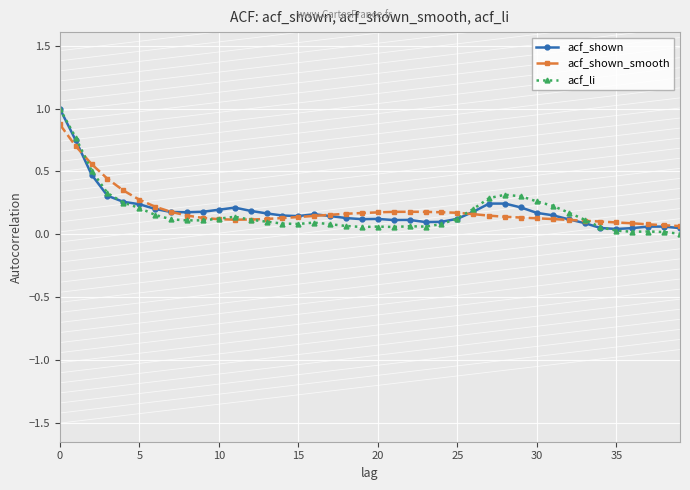

What is the maximum value shown in the chart?

1.0